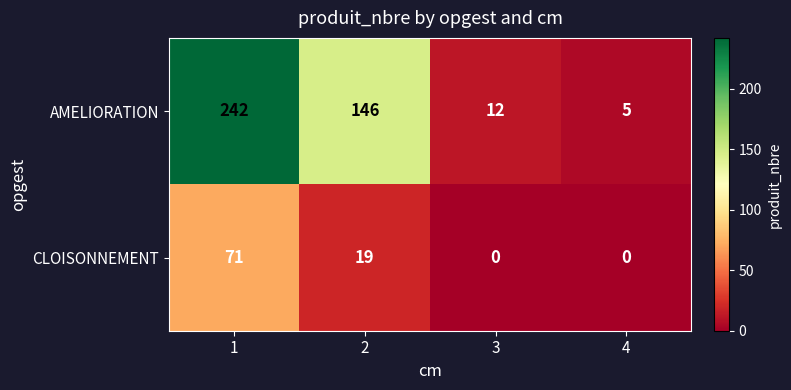

What is the difference between the maximum and minimum values in the CLOISONNEMENT series?

71